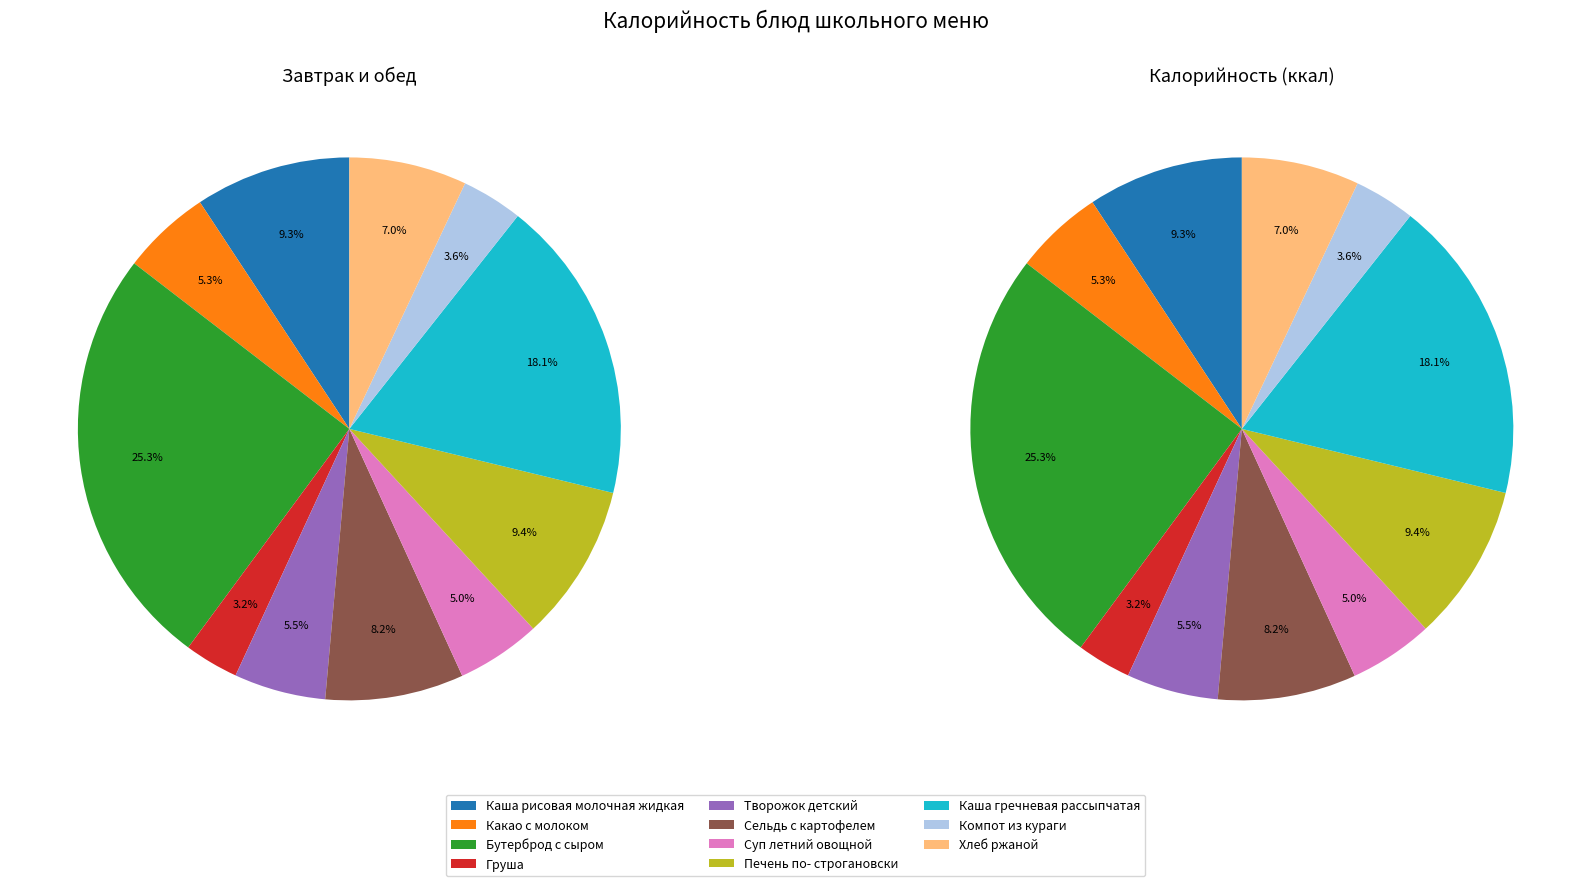

To the nearest percent, what portion does Груша represent?

3%